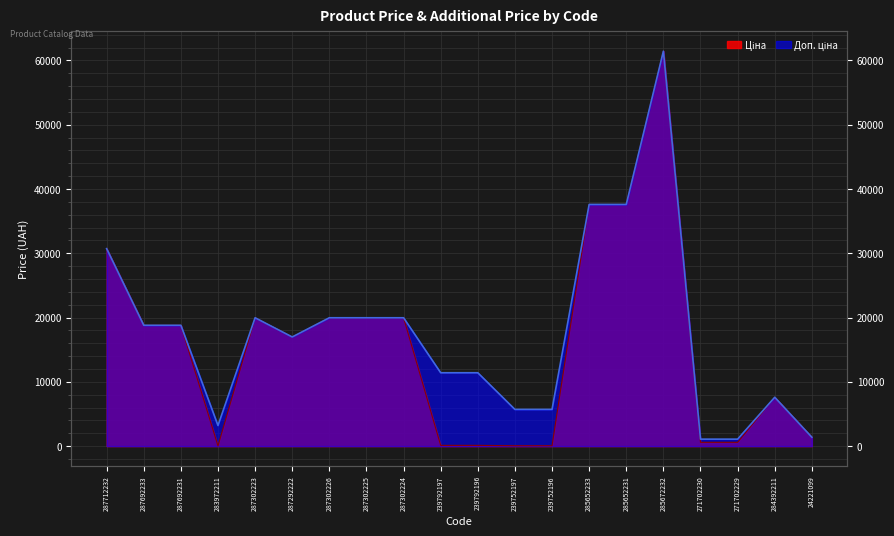

What is the sum of all Ціна values?

312291.4